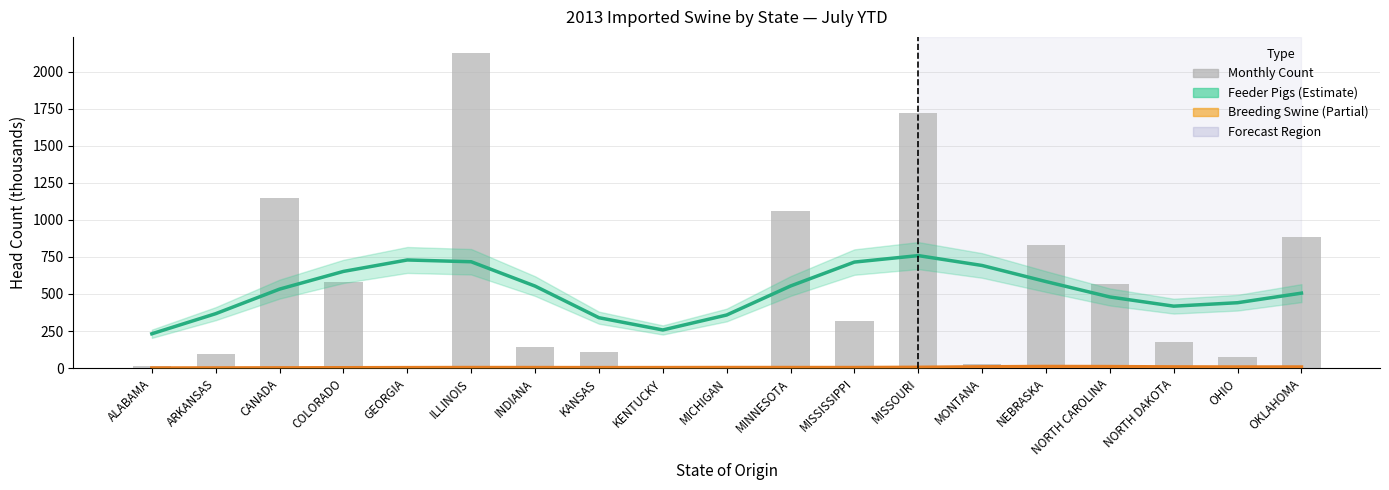

Reading left to right, transcribe all the data shown in this chart.

Feeder Pigs (Estimate): 231.5	367.1	532.8	652.3	729.5	717.4	553.3	340.0	257.2	358.1	553.8	715.2	759.0	692.3	583.8	479.8	417.8	441.1	505.7
Breeding Swine (Partial): 0.6	1.0	1.6	2.3	3.2	3.7	3.5	3.2	3.4	3.8	3.7	3.7	5.3	8.6	10.9	10.1	8.1	7.2	7.3